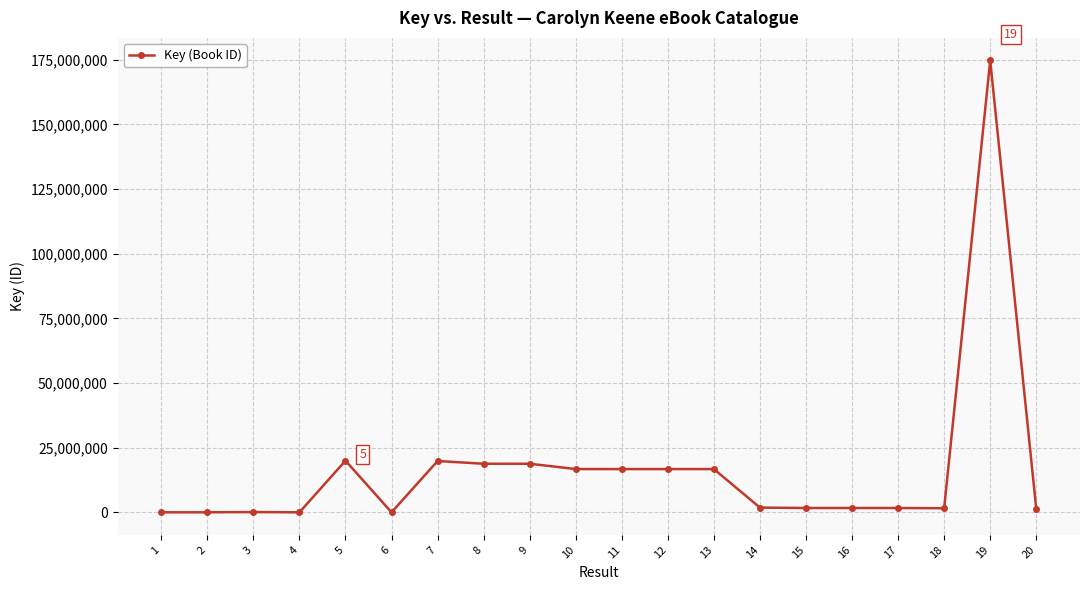

What is the change in value from 10 to 20?

-15377653